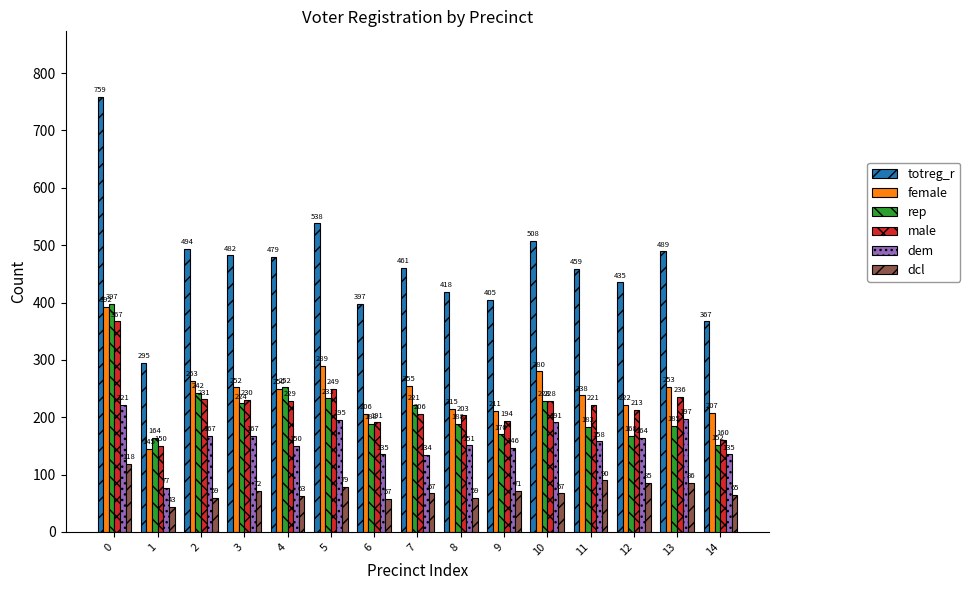

What is the total value across all series at 14?

1086